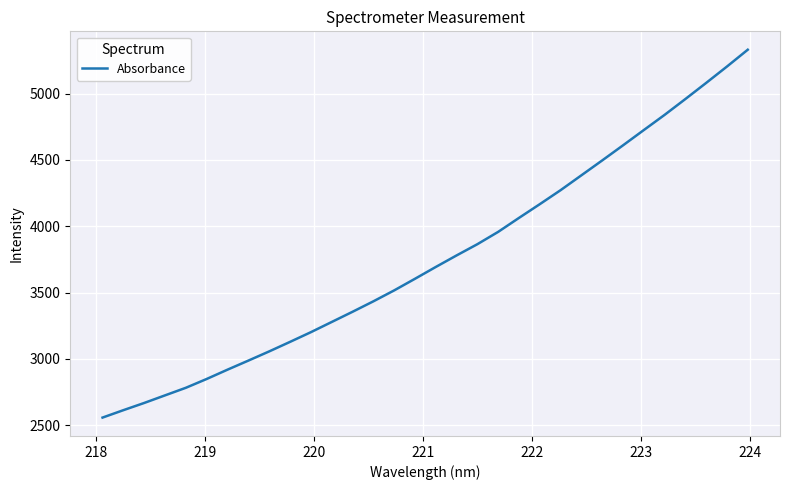

What is the difference between the maximum and minimum values?

2772.3